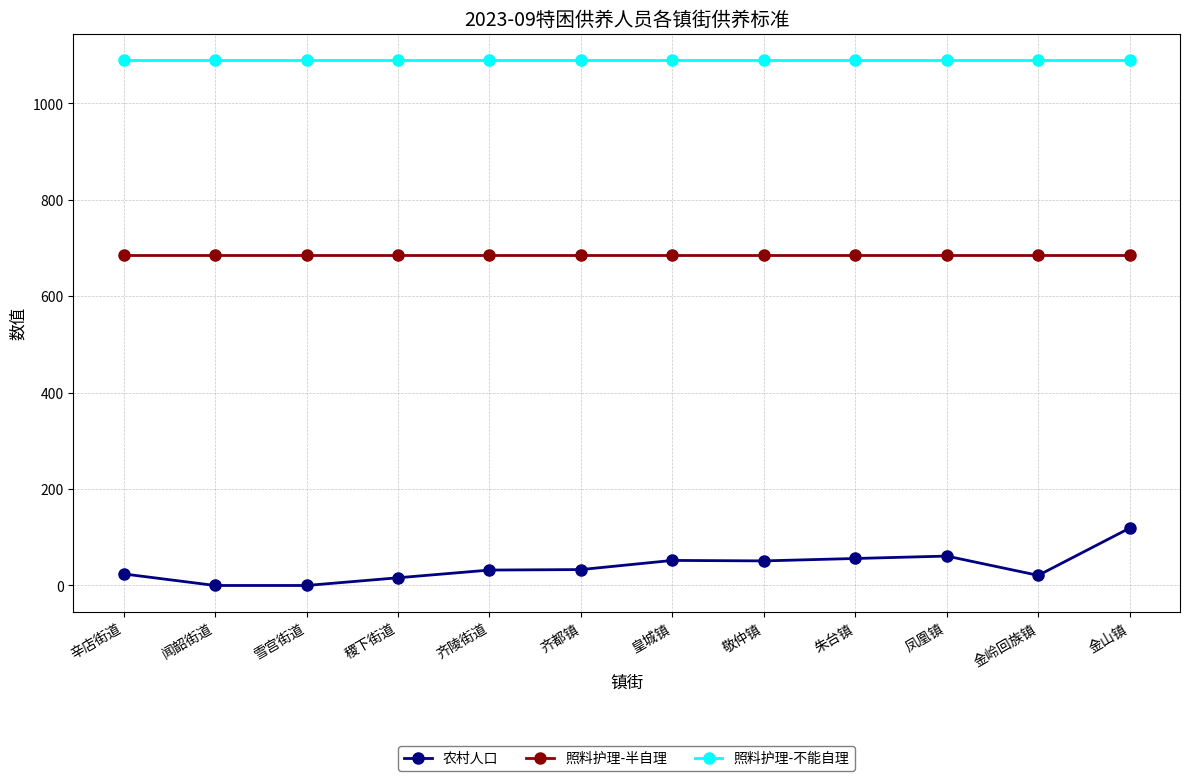

Rank the series at 稷下街道 from lowest to highest value.

农村人口, 照料护理-半自理, 照料护理-不能自理